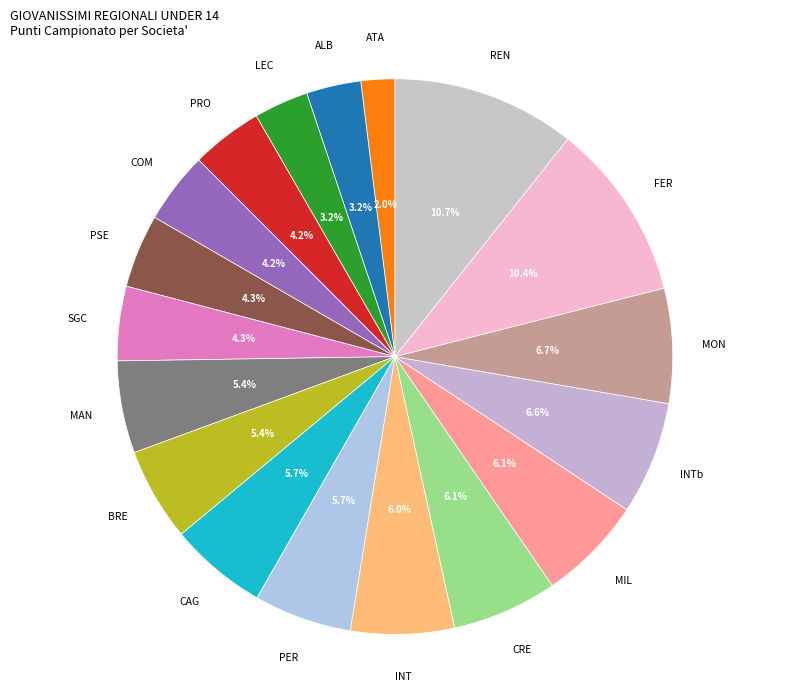

How many segments does this pie chart have?

18